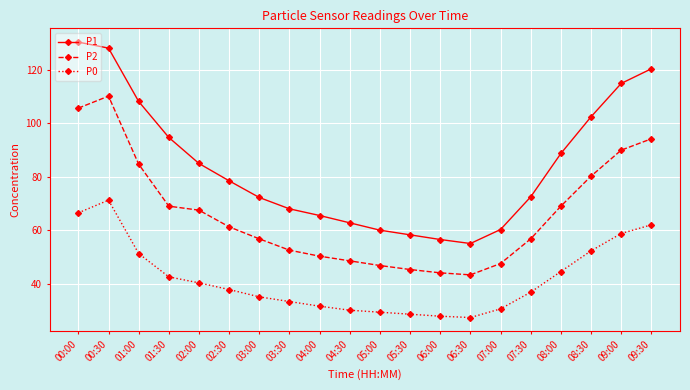

True or false: P2 and P1 intersect in this chart.

False